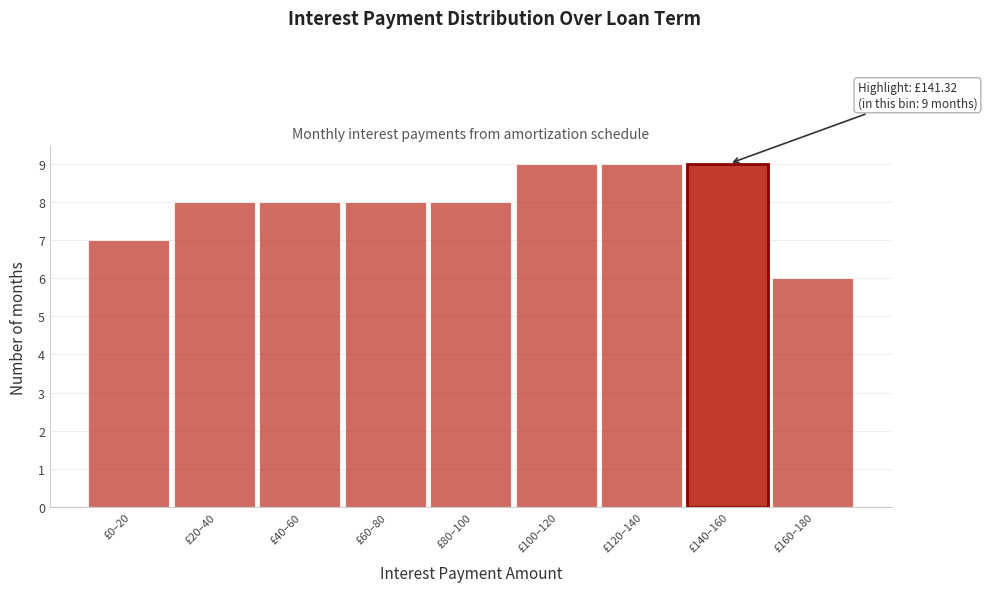

Reading left to right, transcribe all the data shown in this chart.

7	8	8	8	8	9	9	9	6